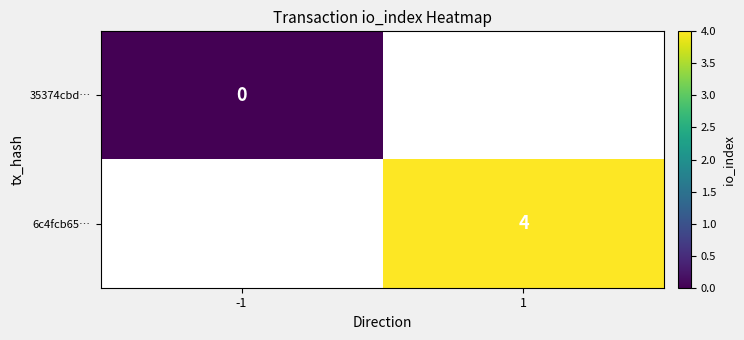

Is the value of 6c4fcb65… at 1 greater than the value of 35374cbd… at -1?

Yes